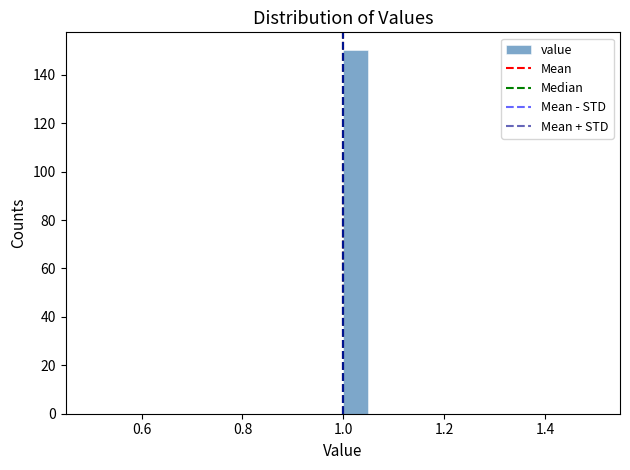

Read against the x-axis, roughly where is the centre of the tallest bar?

1.02